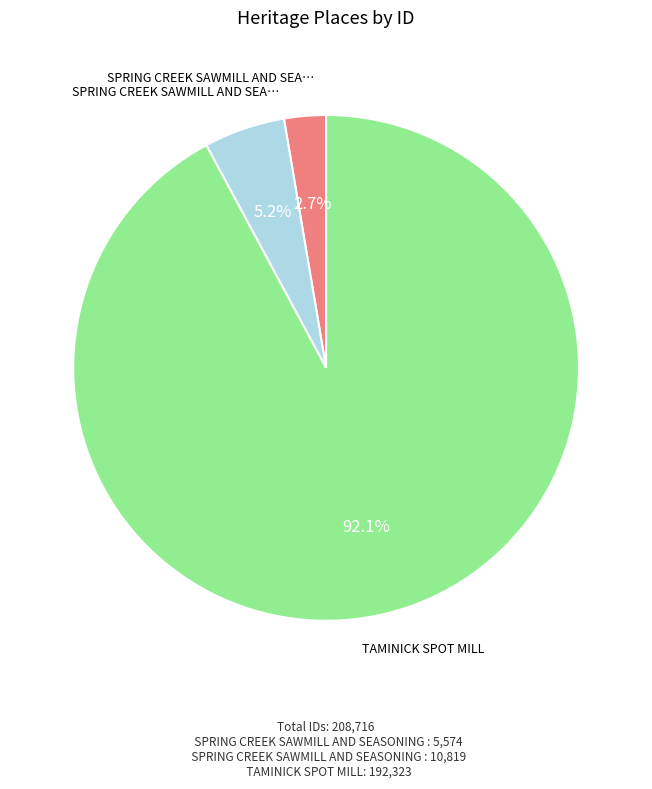

Does any single category account for the majority?

Yes